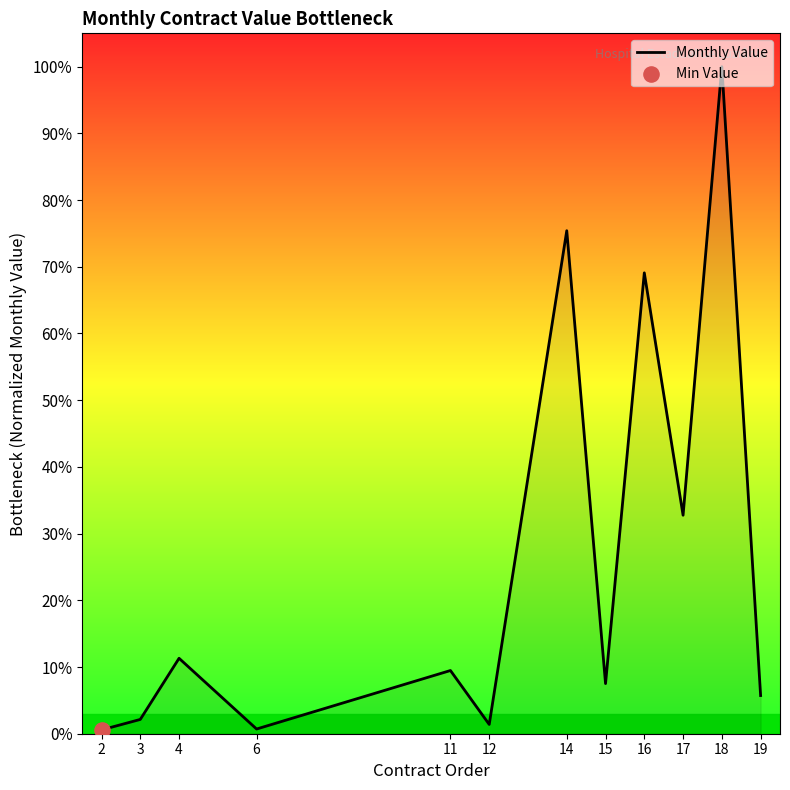

What is the change in value from 4 to 17?

+21.4